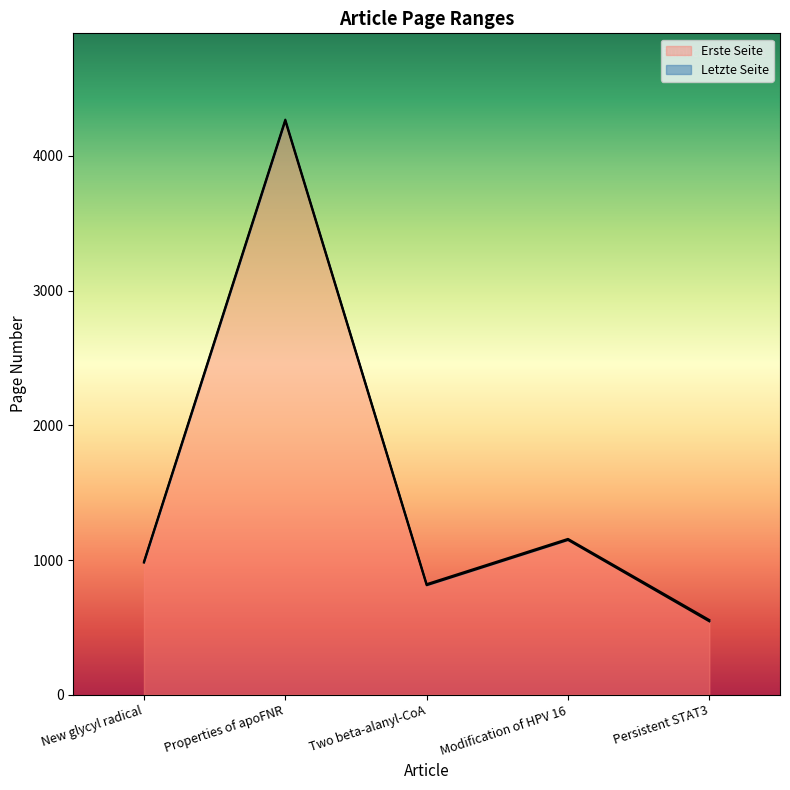

Where is the first local minimum for Letzte Seite?

Two beta-alanyl-CoA